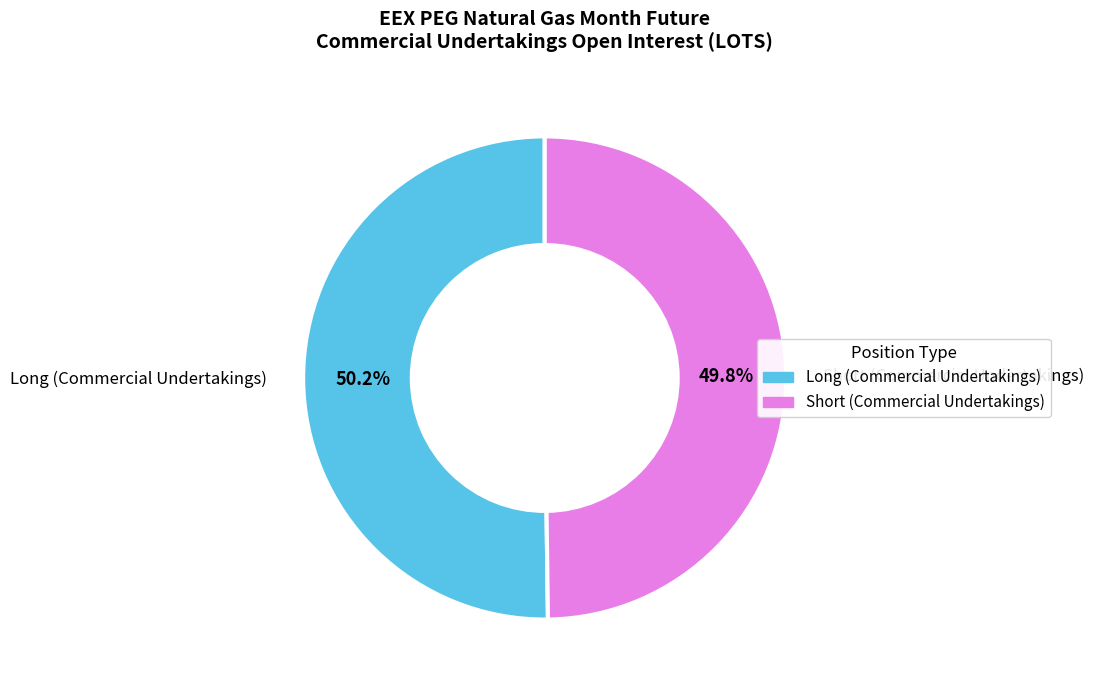

How many slices are in this pie chart?

2